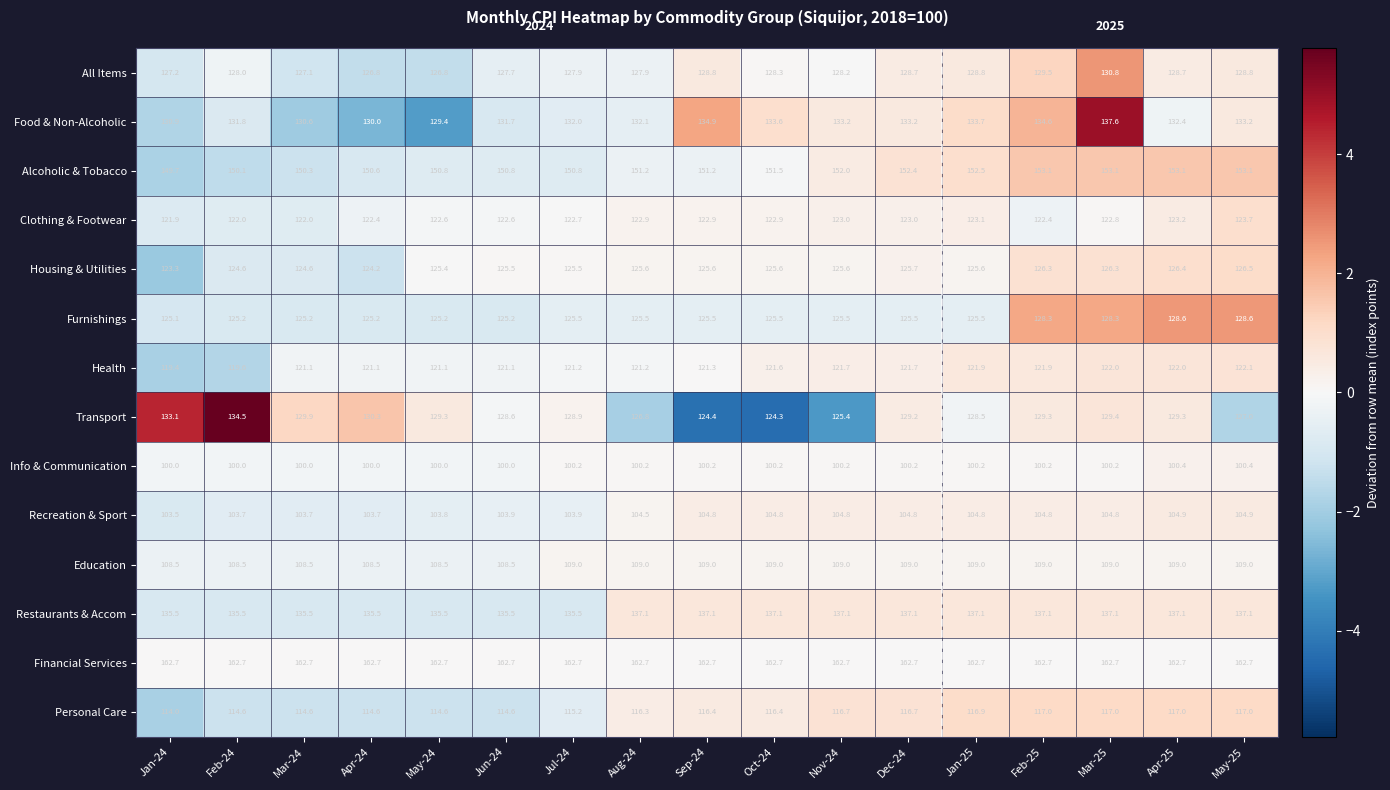

At which category is the sum across all series the highest?

Mar-25